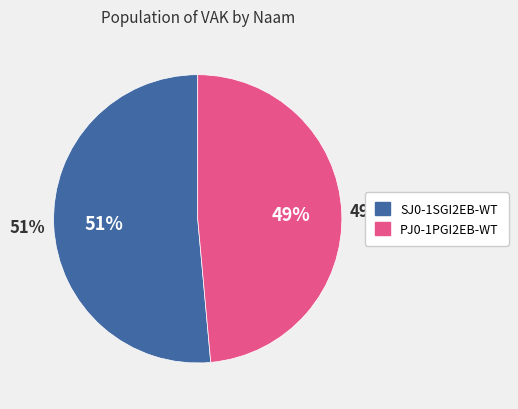

How many segments does this pie chart have?

2